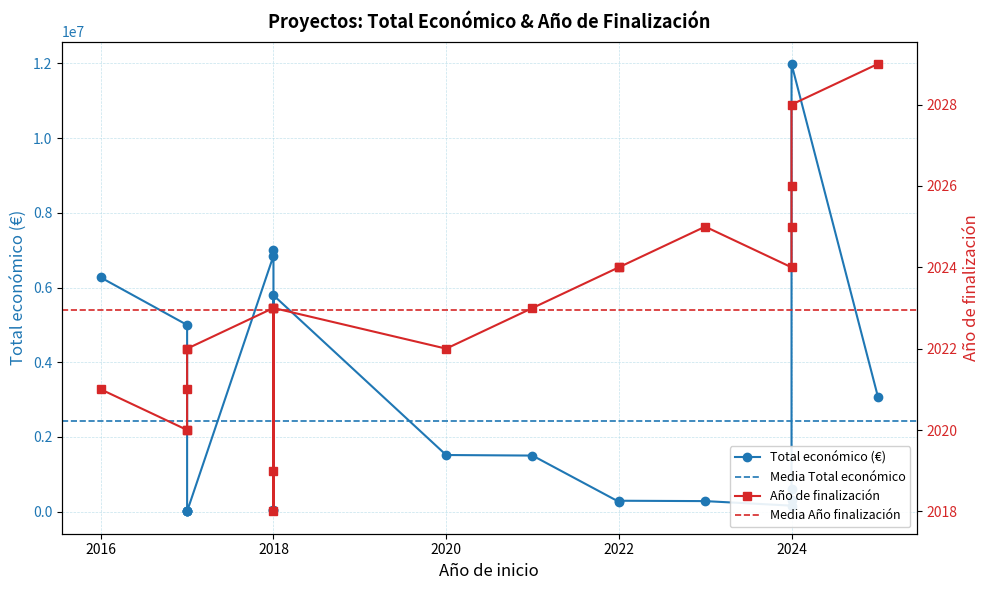

What is the total value across all series at 2017?

4999026